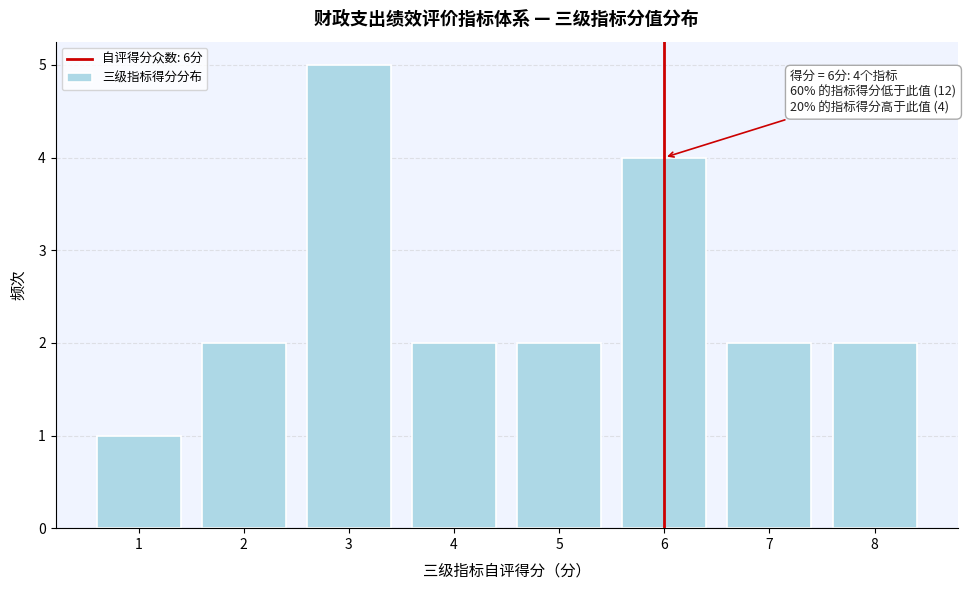

Over which range of the x-axis is the bar tallest?

2.5 to 3.5